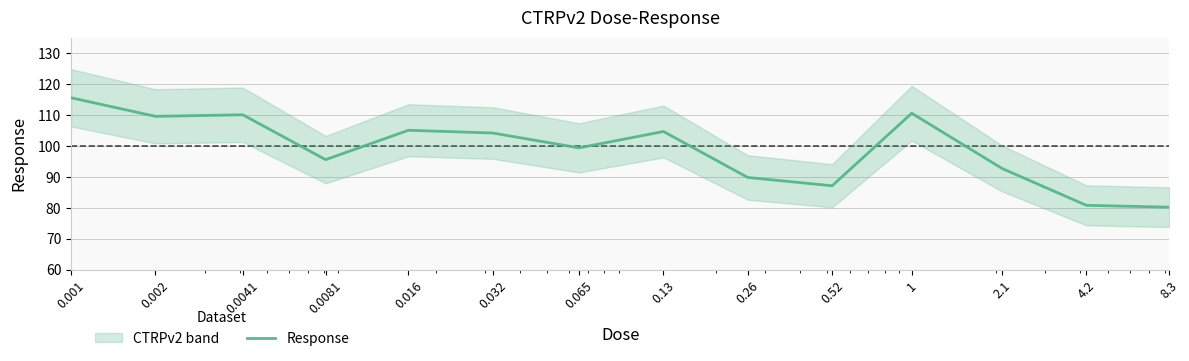

Reading left to right, transcribe all the data shown in this chart.

115.6	109.6	110.1	95.6	105.1	104.2	99.4	104.7	89.8	87.2	110.6	92.8	80.8	80.2